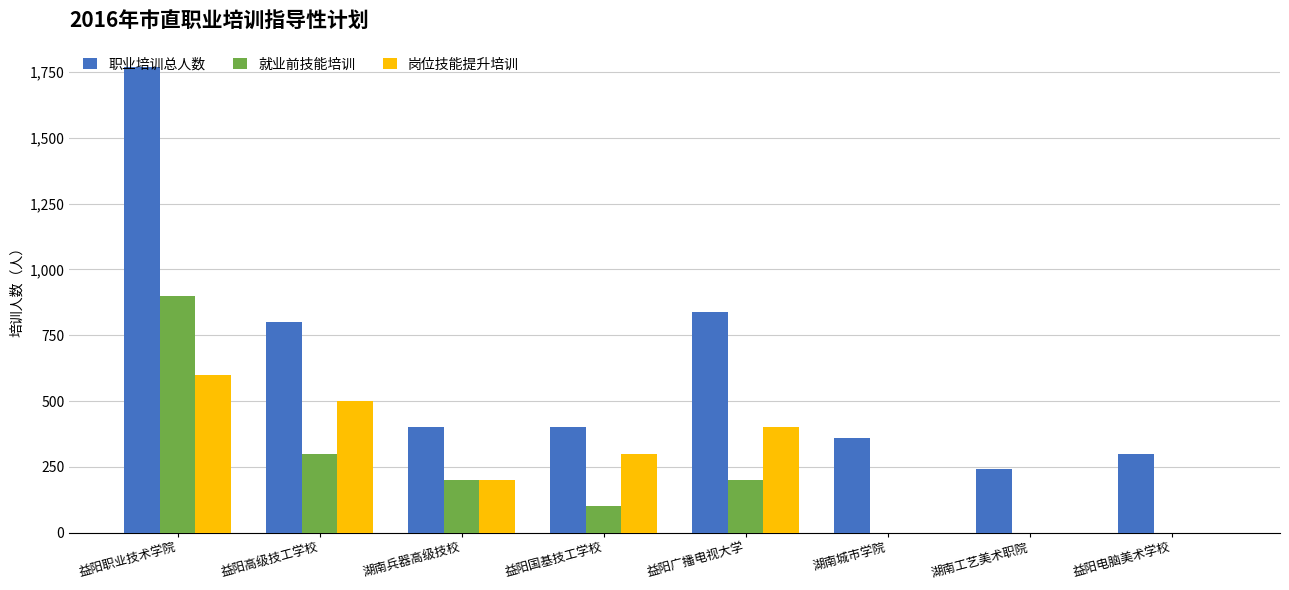

Does the chart contain stacked bars?

No